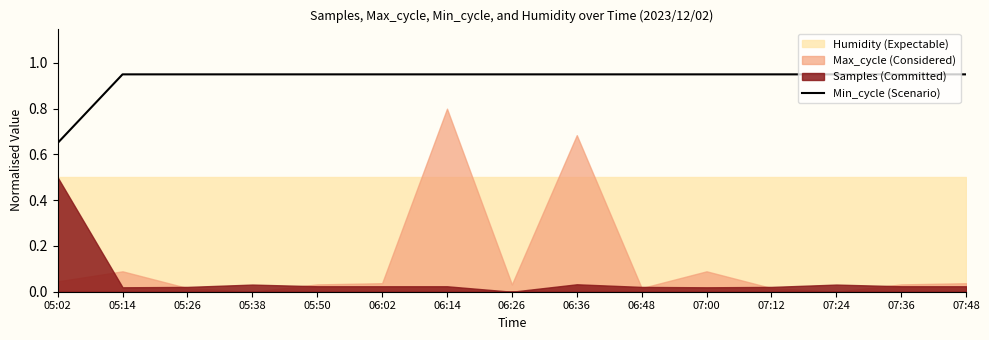

What is the average value?

0.9